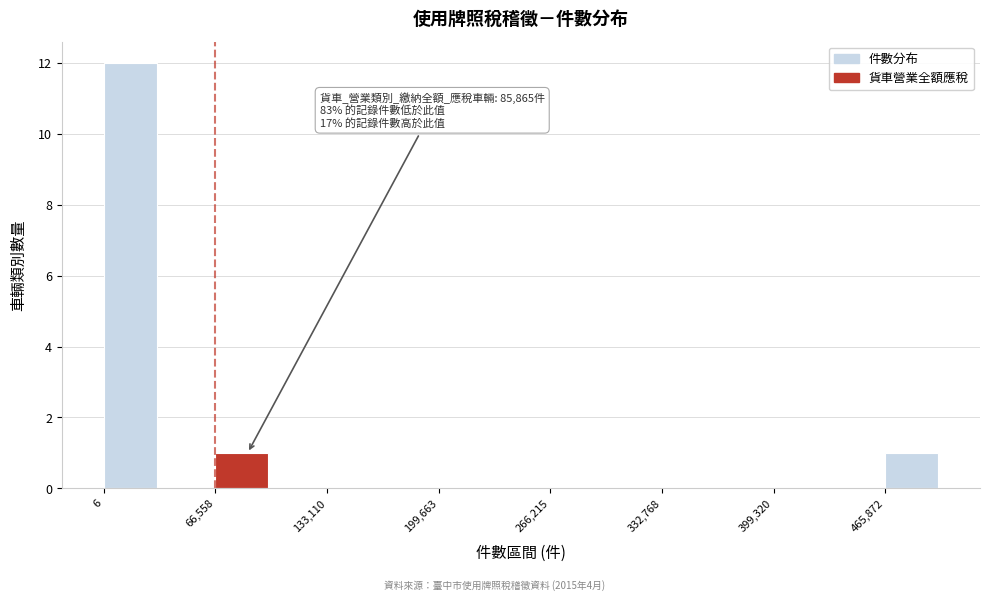

Around what value on the x-axis is the tallest bar? Give the approximate position of its centre, as read against the axis.

20000